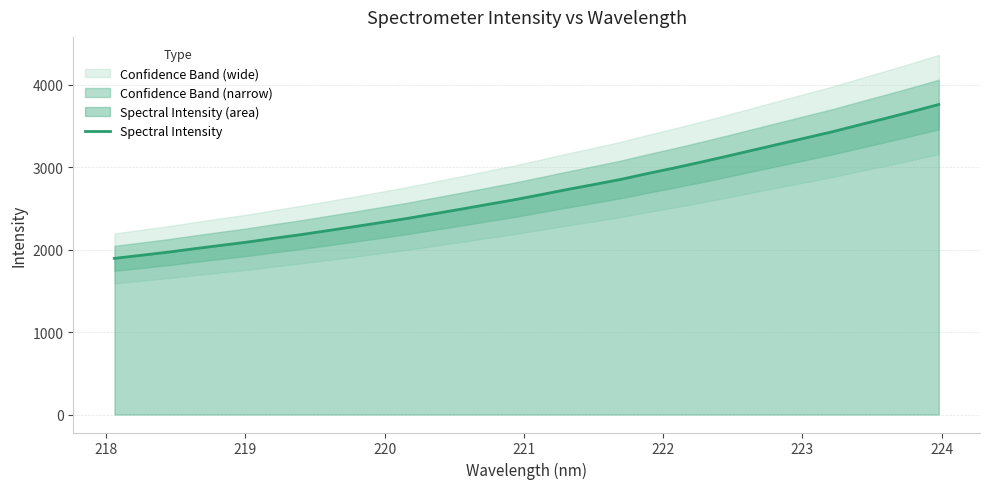

What is the lowest value of the Spectral Intensity series?

1893.5